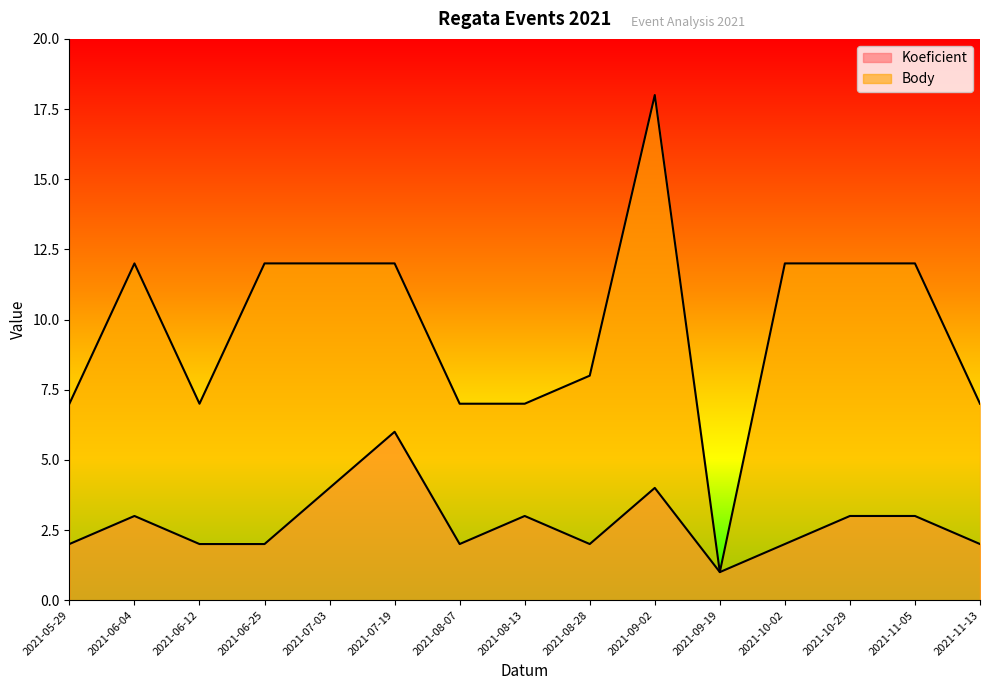

How many distinct data groups are displayed?

2